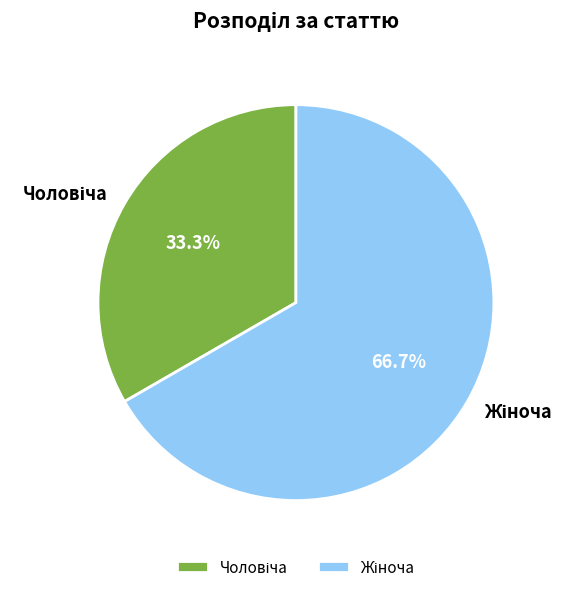

Does any single category account for the majority?

Yes